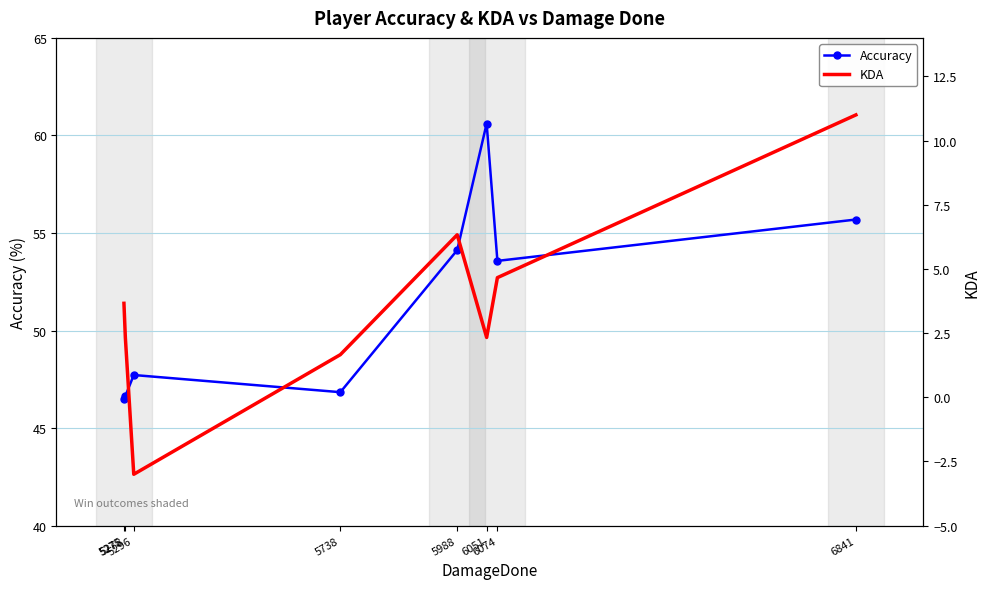

What is the difference between the Accuracy values at 5296 and 5278?

1.1